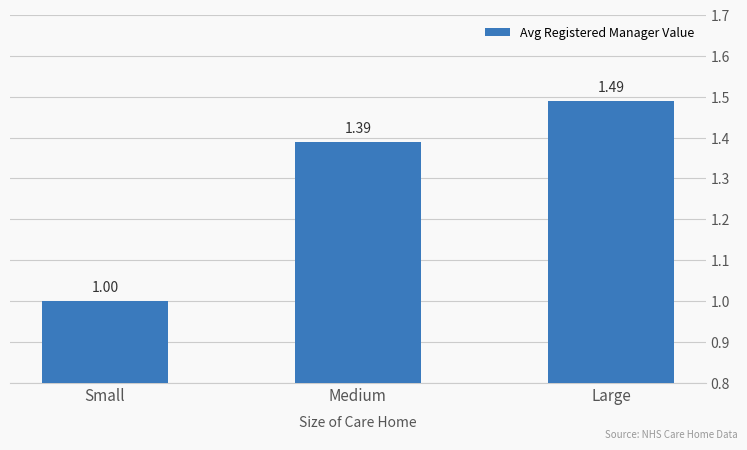

Which has a higher value, Large or Medium?

Large